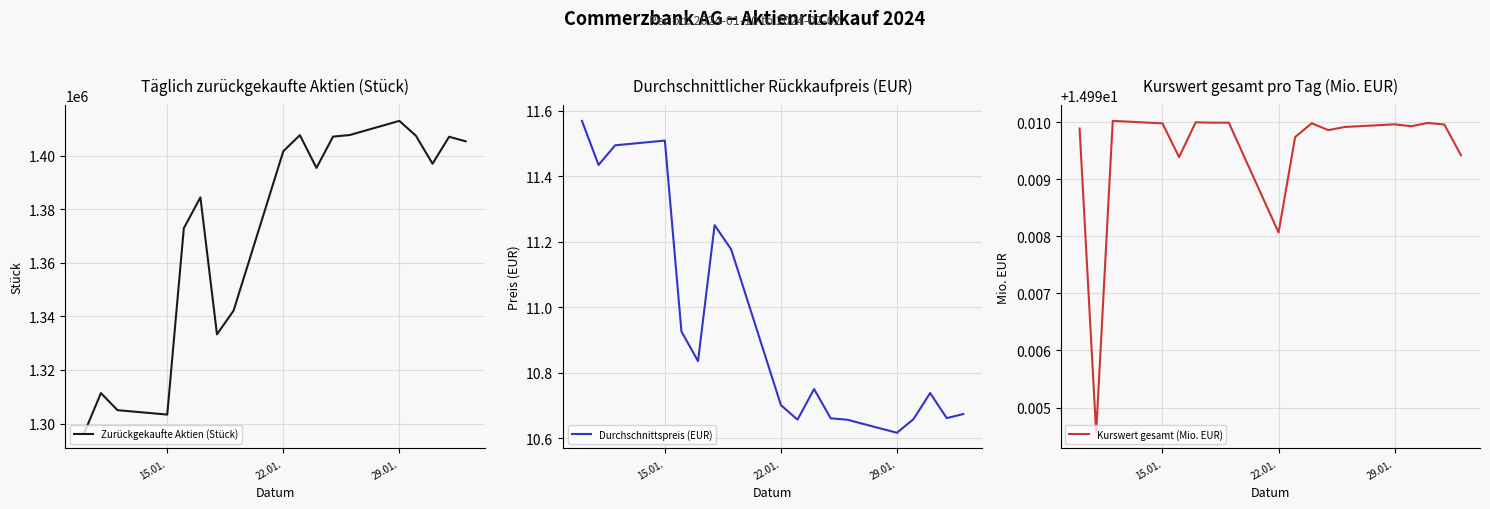

At which label does Durchschnittspreis (EUR) reach its minimum?

29.01.